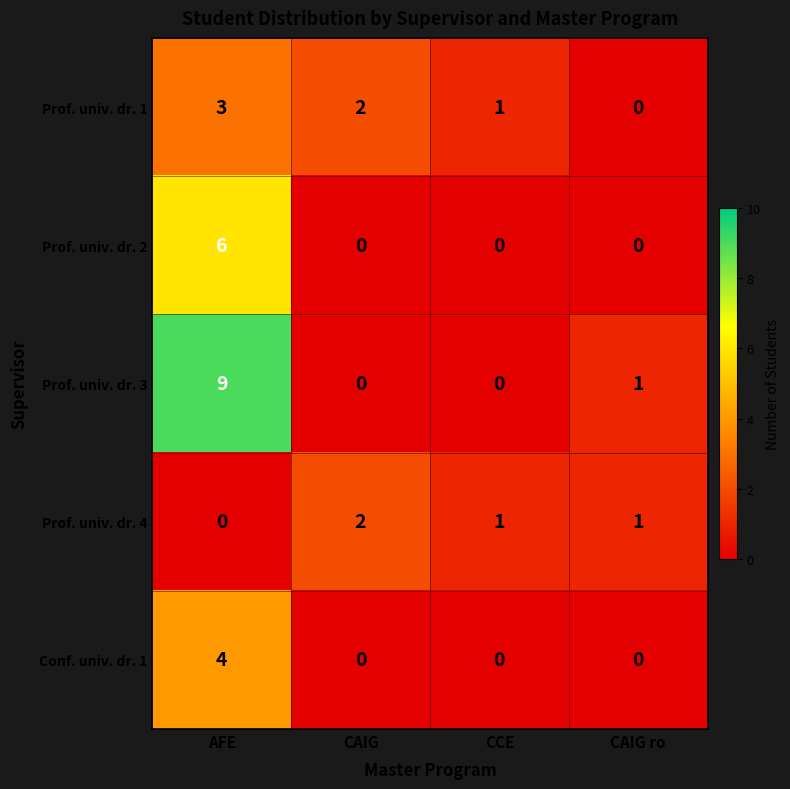

At which category is the sum across all series the highest?

AFE